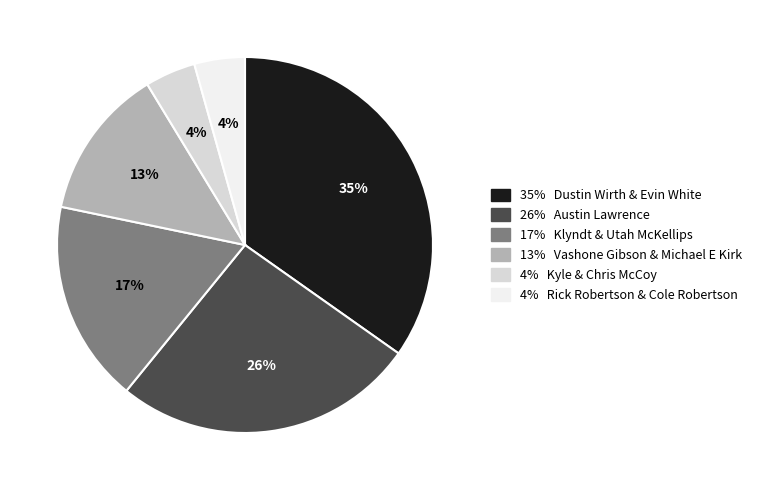

Is there any slice that represents more than half of the pie?

No